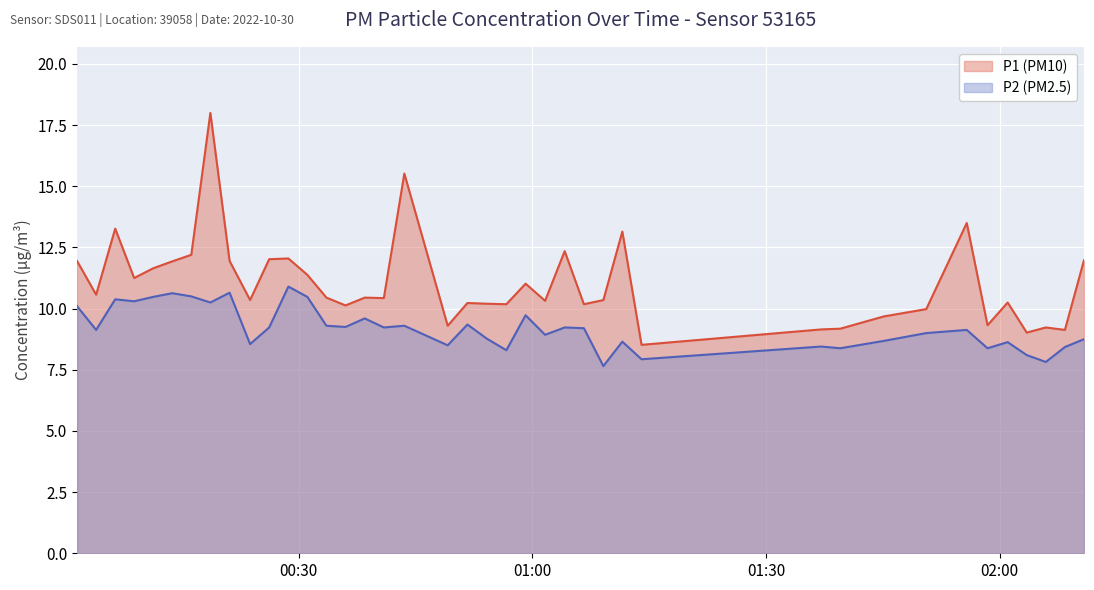

Rank the series by their maximum value, from highest to lowest.

P1 (PM10), P2 (PM2.5)